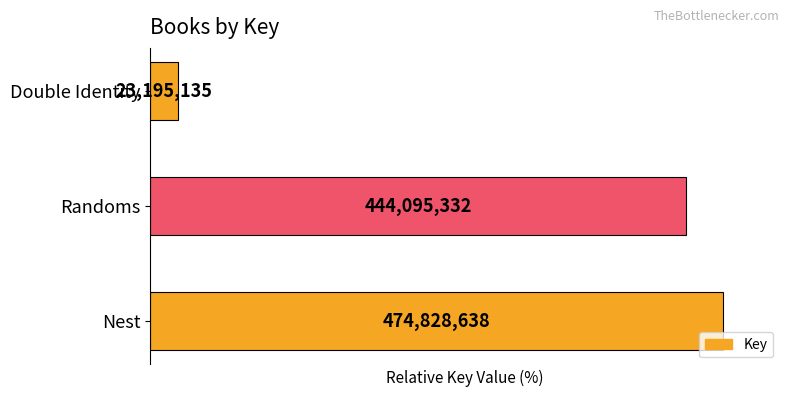

Rank the categories by value from lowest to highest.

2, 1, 0